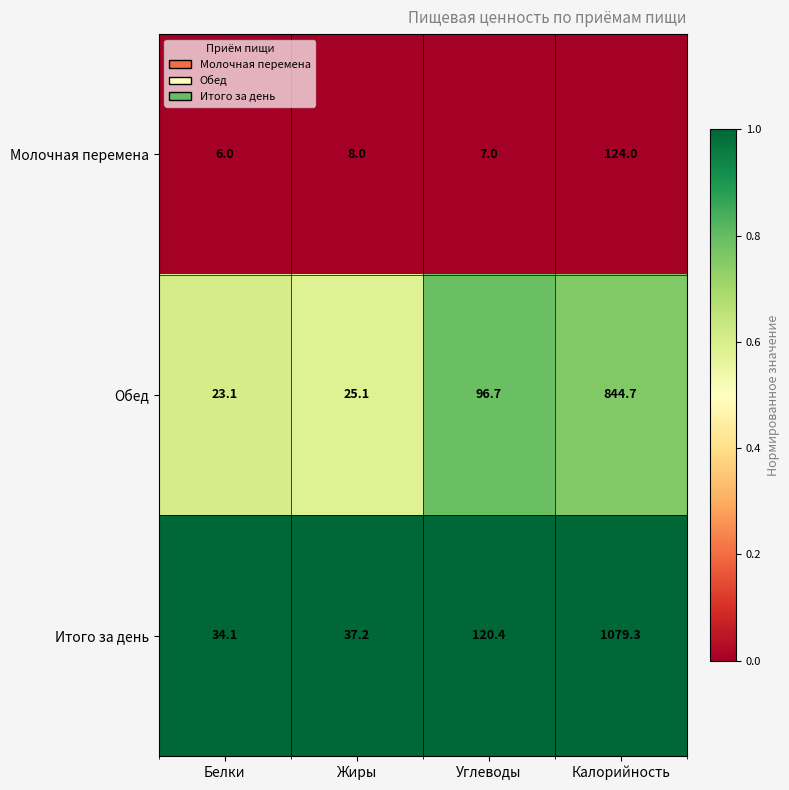

What is the difference between the highest and lowest values at Жиры?

29.2